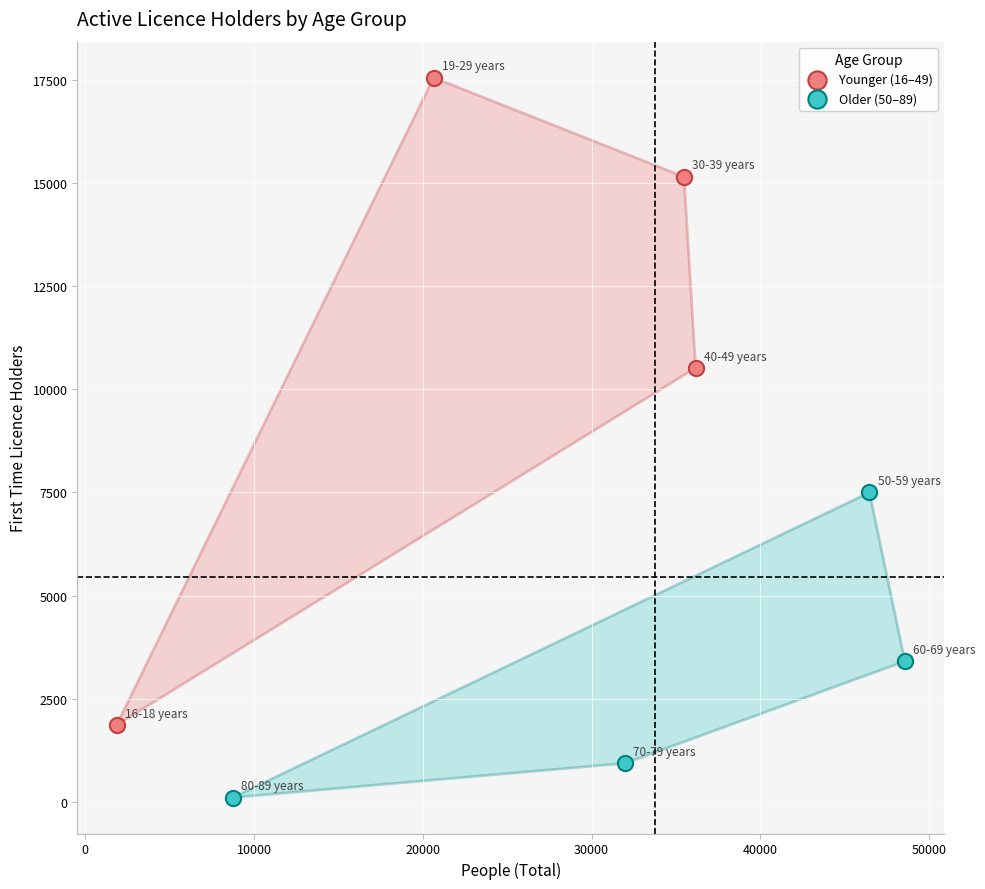

Which series reaches the maximum Y coordinate?

Younger (16–49)